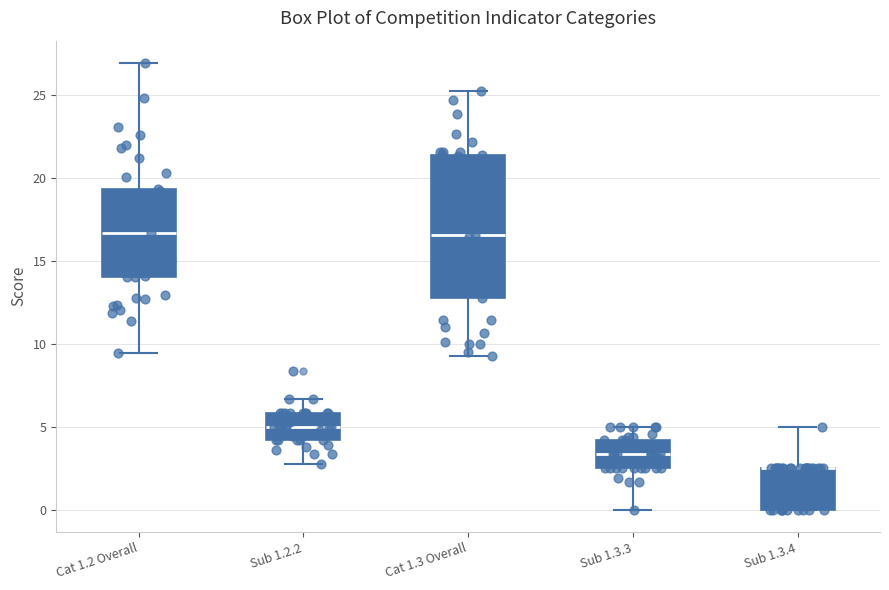

Reading left to right, read every box against the y-axis: the position of its median line, the range the box covers, and the ends of its whiskers. The values are not printed on the chart, so give them approximately, as read against the axis.

Cat 1.2 Overall: median 16.5, box 14.0 to 19.5, whiskers 9.5 to 27.0
Sub 1.2.2: median 5.0, box 4.0 to 6.0, whiskers 3.0 to 6.5
Cat 1.3 Overall: median 16.5, box 13.0 to 21.5, whiskers 9.5 to 25.5
Sub 1.3.3: median 3.5, box 2.5 to 4.0, whiskers 0.0 to 5.0
Sub 1.3.4: median 2.5 (drawn on the box's upper edge), box 0.0 to 2.5, whiskers 0.0 to 5.0